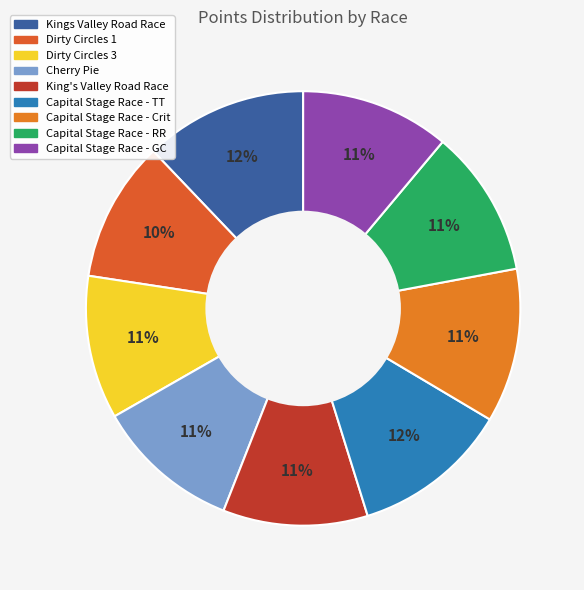

Rank the categories by value from lowest to highest.

Dirty Circles 1, Dirty Circles 3, Cherry Pie, King's Valley Road Race, Capital Stage Race - RR, Capital Stage Race - GC, Capital Stage Race - Crit, Capital Stage Race - TT, Kings Valley Road Race